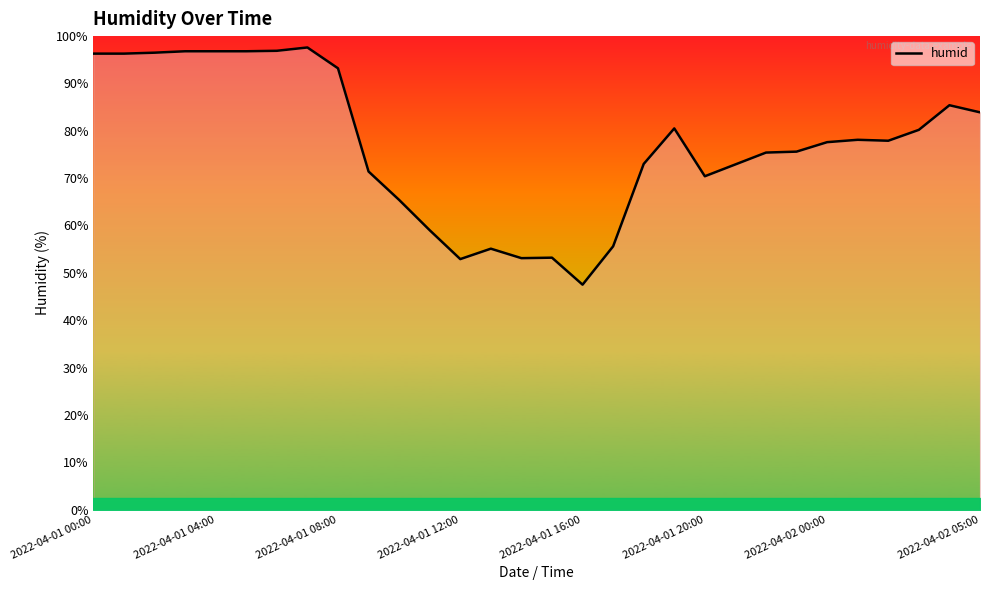

What is the minimum value shown in the chart?

47.5